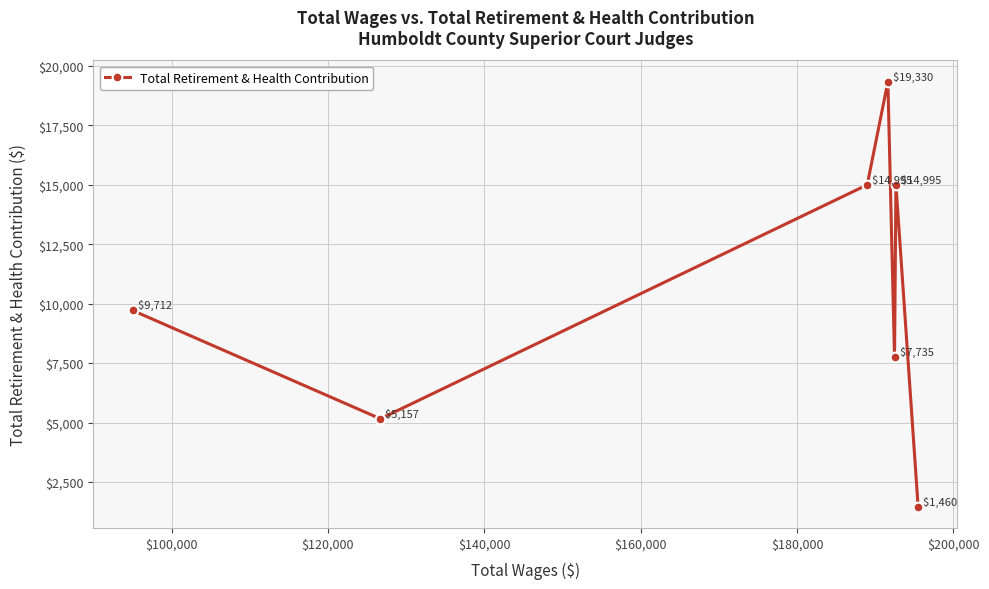

What is the difference between the second highest and second lowest values?

9838